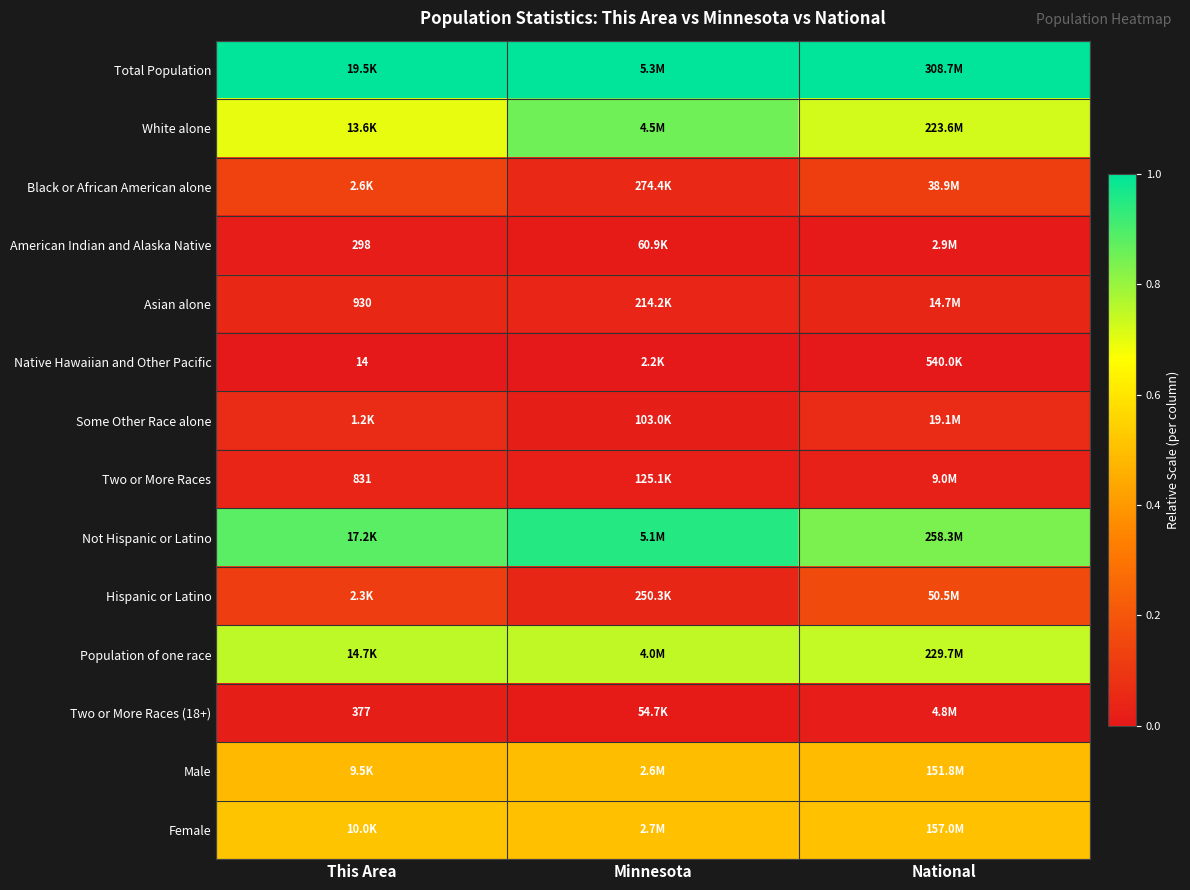

Rank the series by their maximum value, from lowest to highest.

Native Hawaiian and Other Pacific, American Indian and Alaska Native, Two or More Races (18+), Two or More Races, Asian alone, Some Other Race alone, Black or African American alone, Hispanic or Latino, Male, Female, Population of one race, White alone, Not Hispanic or Latino, Total Population